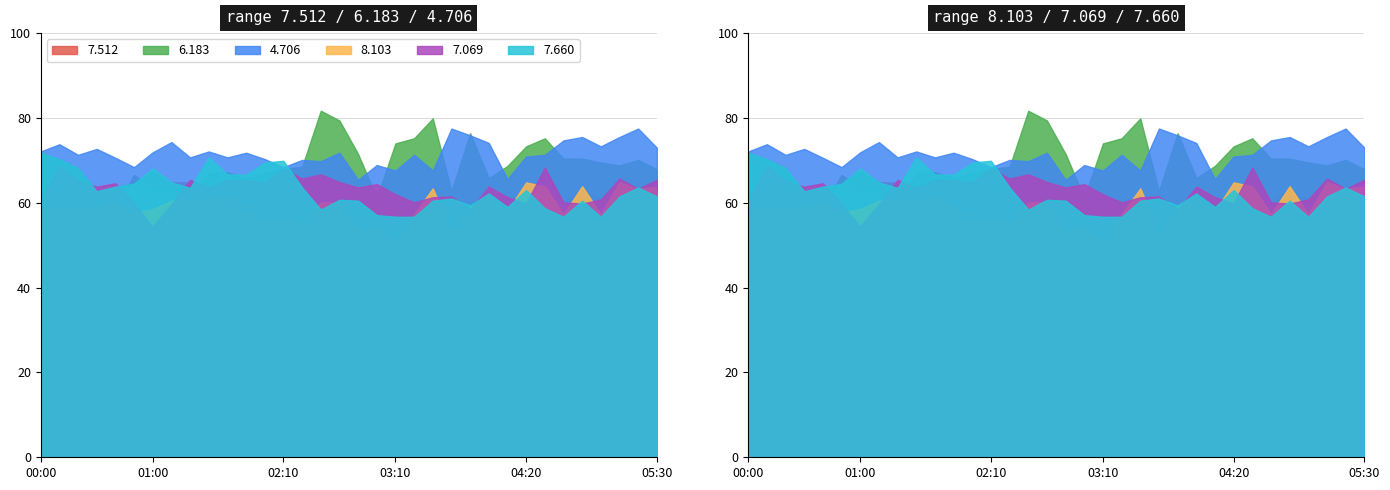

After their last crossing, which series has the higher values:   8.103 or   6.183?

  6.183